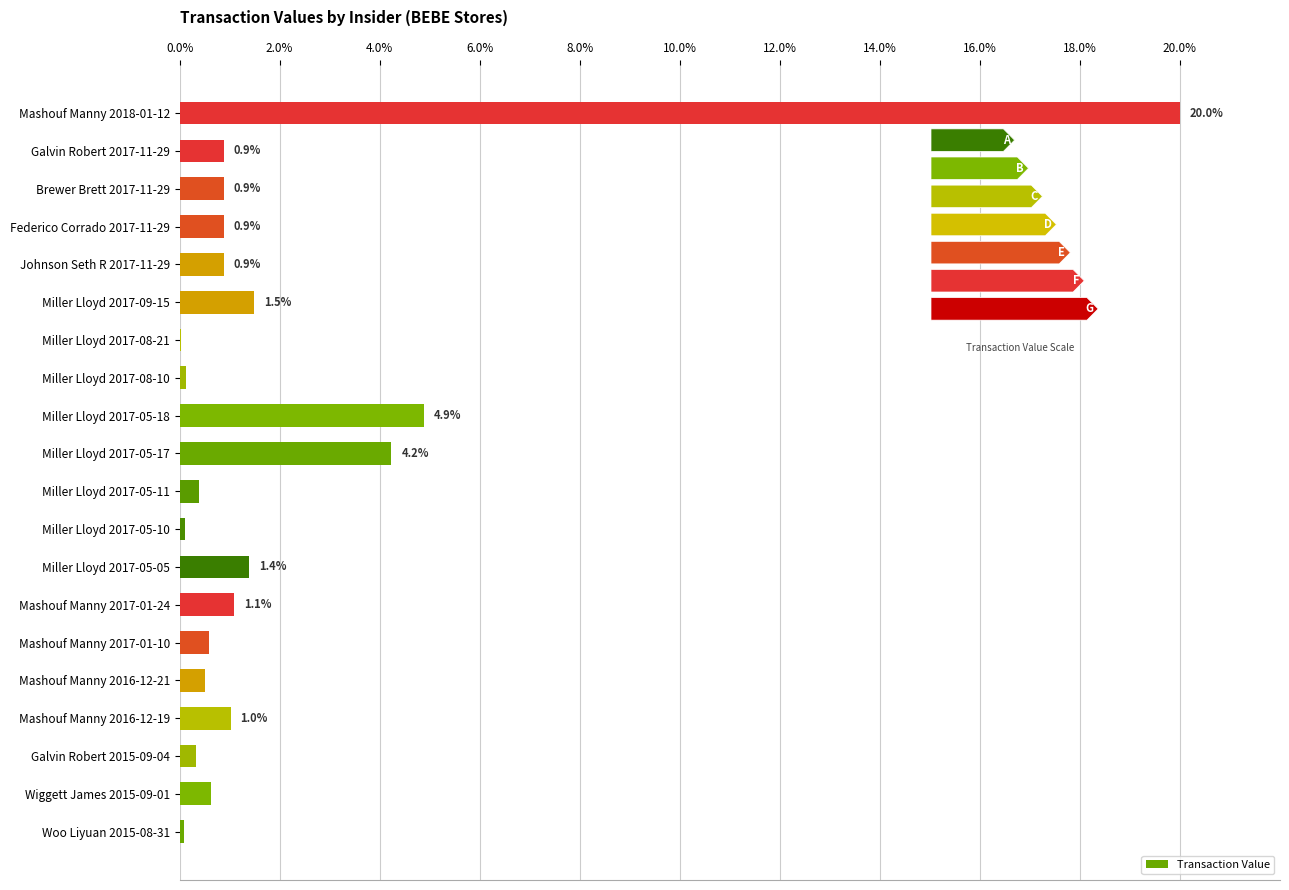

What is the change in value from Miller Lloyd 2017-09-15 to Johnson Seth R 2017-11-29?

-0.6